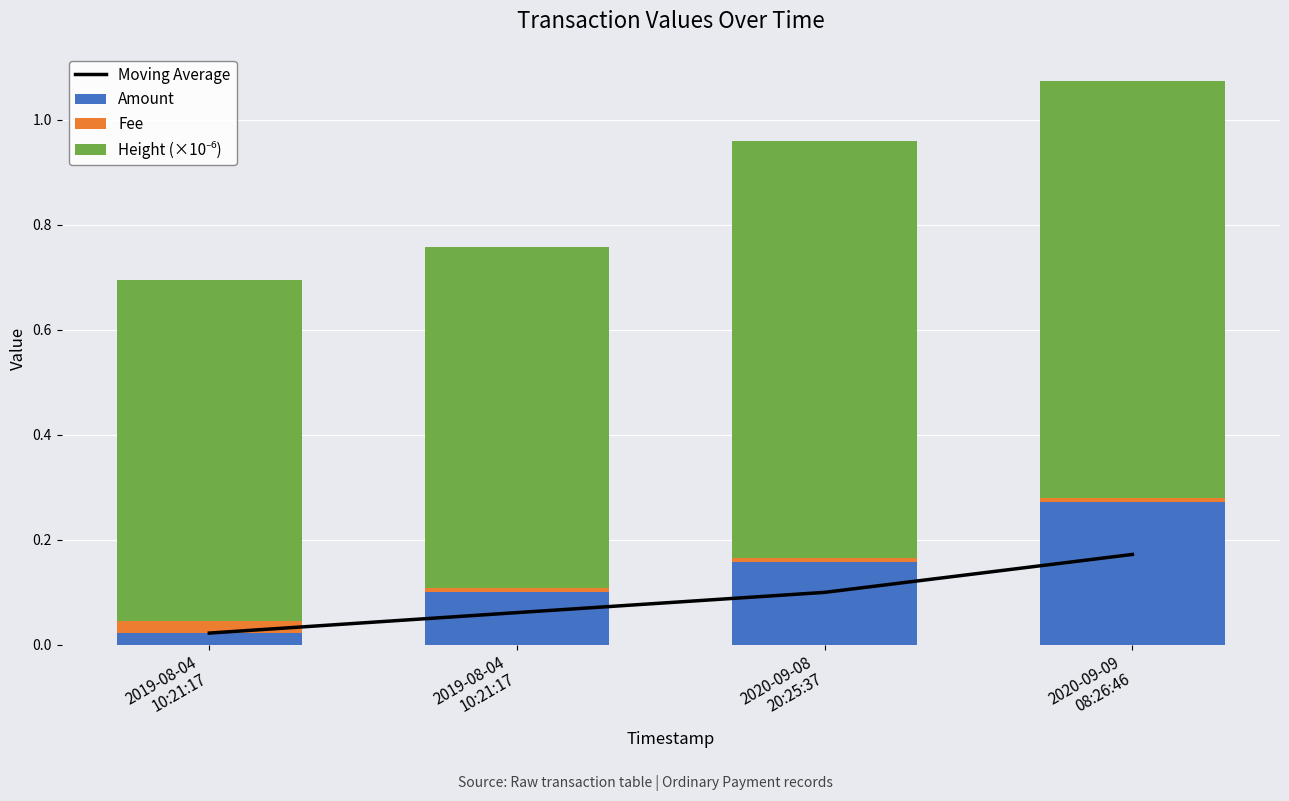

Which series changed the most between 2019-08-04
10:21:17 and 2020-09-09
08:26:46?

Amount